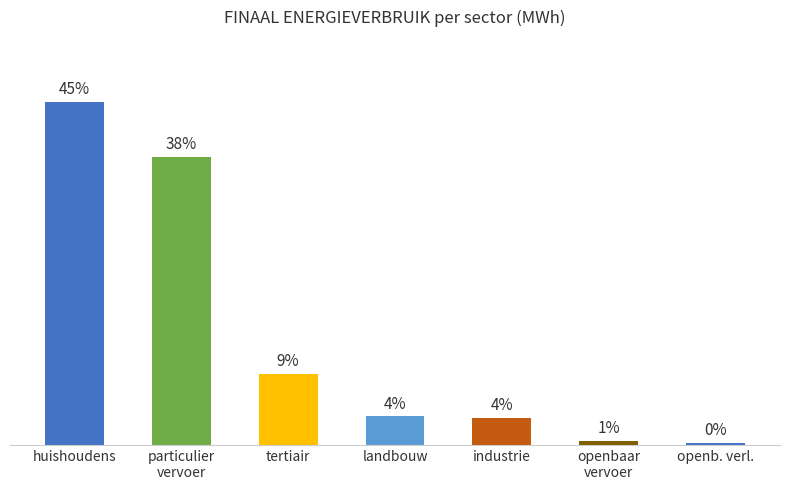

Does the chart contain any negative values?

No